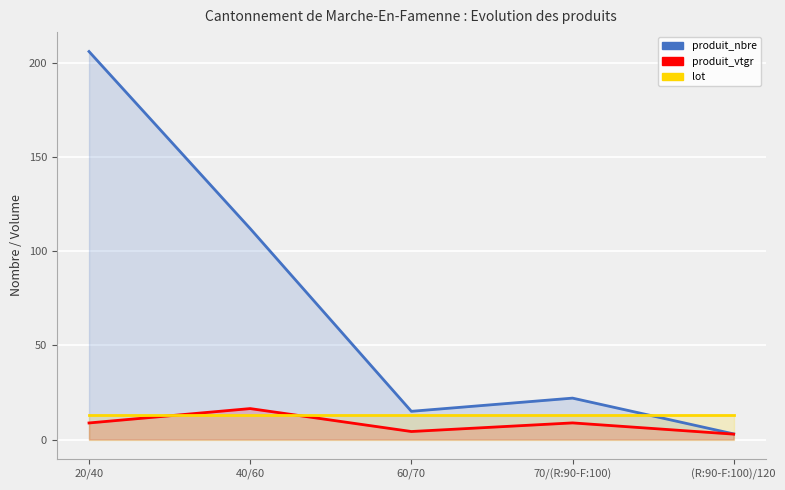

What is the average value of the lot series?

13.0